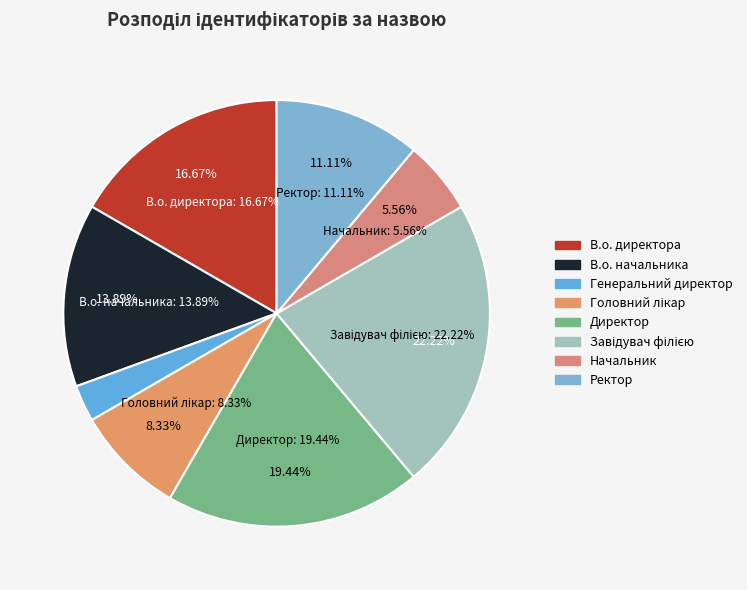

Which category has the biggest portion of the pie?

Завідувач філією